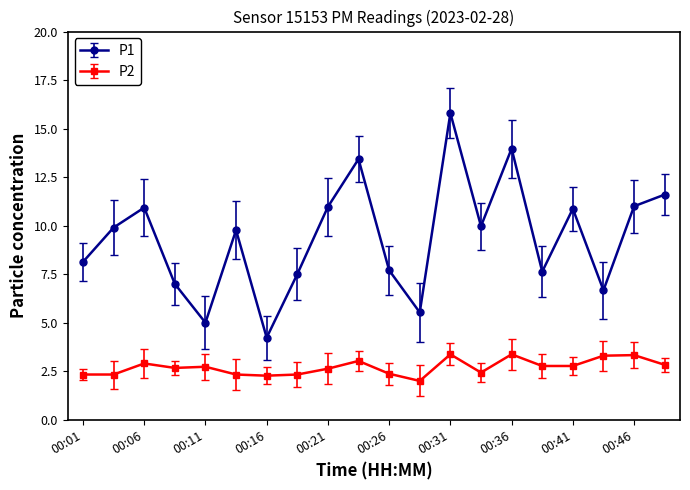

List the series in order of their peak value, highest first.

P1, P2